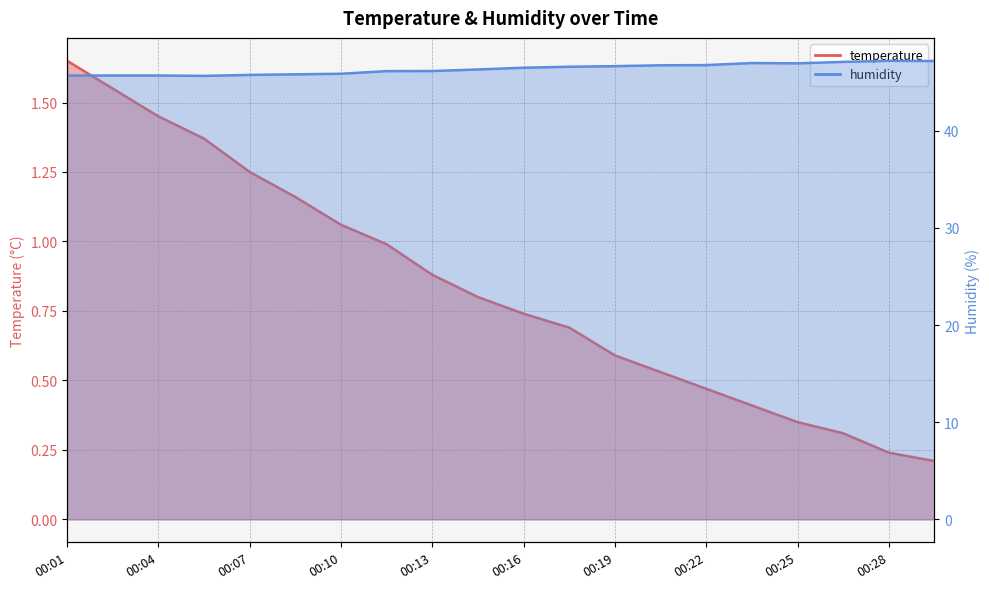

Is the value of humidity at 00:01 greater than the value of temperature at 00:17?

Yes